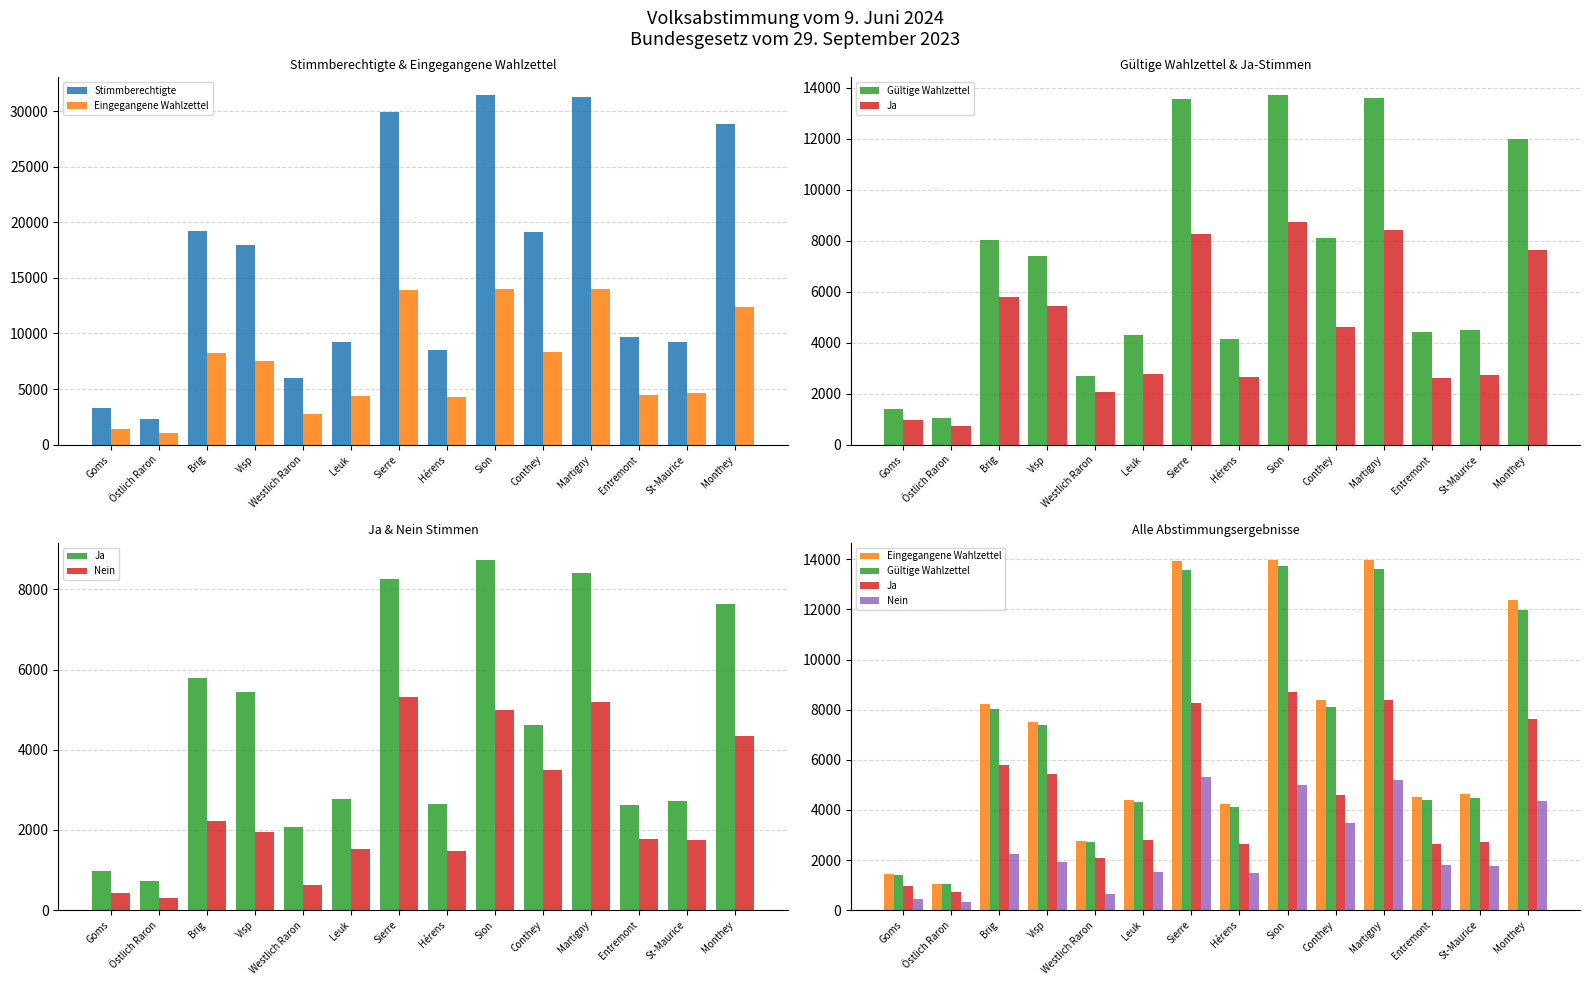

The value of Nein at Leuk is 841. True or false?

False